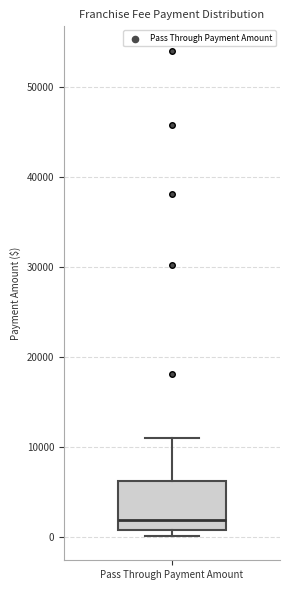

Where does the upper whisker of the box for Pass Through Payment Amount end on the y-axis? The values are not printed on the chart, so give them approximately, as read against the axis.

11000